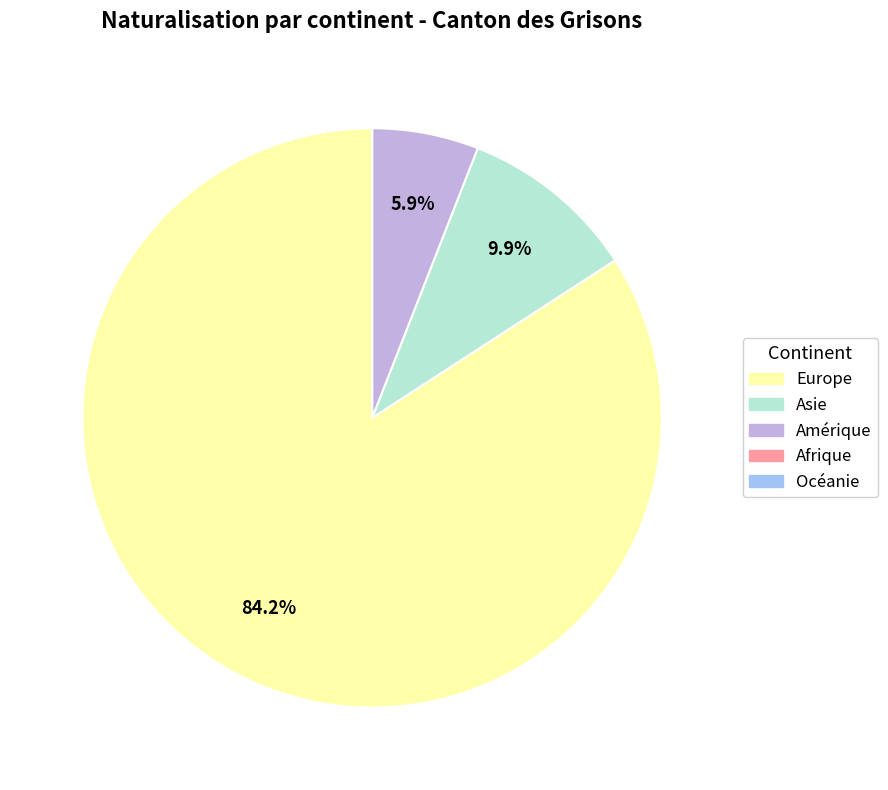

Is it true that Asie is 21% of the pie?

False